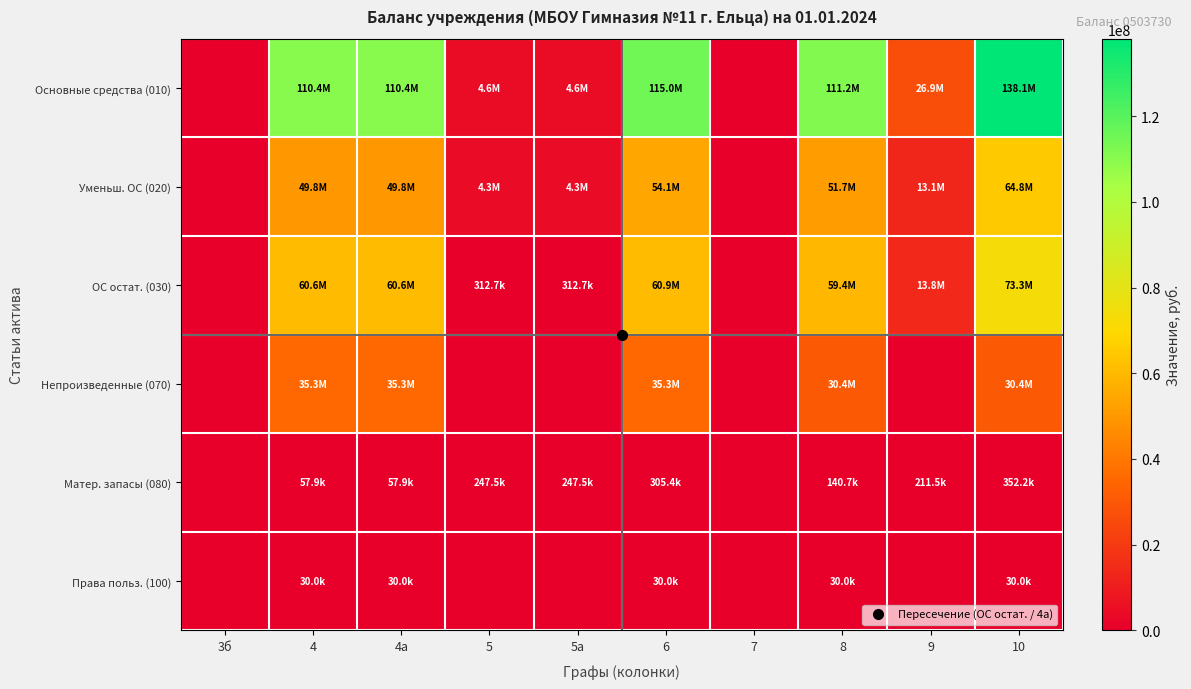

Reading left to right, extract all data points from this chart.

Основные средства (010): 3б=0.0	4=110434692.0	4а=110434692.0	5=4589882.2	5а=4589882.2	6=115024574.2	7=0.0	8=111158971.4	9=26896749.1	10=138055720.5
Уменьш. ОС (020): 3б=0.0	4=49835545.8	4а=49835545.8	5=4277133.6	5а=4277133.6	6=54112679.4	7=0.0	8=51718014.0	9=13077299.5	10=64795313.5
ОС остат. (030): 3б=0.0	4=60599146.2	4а=60599146.2	5=312748.6	5а=312748.6	6=60911894.8	7=0.0	8=59440957.4	9=13819449.6	10=73260407.0
Непроизведенные (070): 3б=0.0	4=35300113.5	4а=35300113.5	5=0.0	5а=0.0	6=35300113.5	7=0.0	8=30428227.8	9=0.0	10=30428227.8
Матер. запасы (080): 3б=0.0	4=57915.9	4а=57915.9	5=247468.8	5а=247468.8	6=305384.6	7=0.0	8=140696.8	9=211498.2	10=352195.1
Права польз. (100): 3б=0.0	4=30000.0	4а=30000.0	5=0.0	5а=0.0	6=30000.0	7=0.0	8=30000.0	9=0.0	10=30000.0